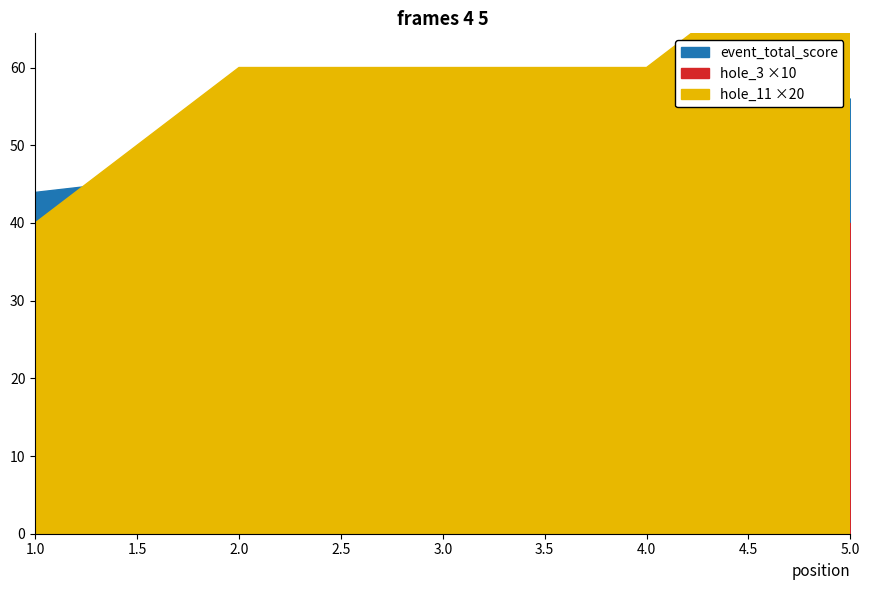

True or false: hole_3 and event_total_score cross at least once.

False